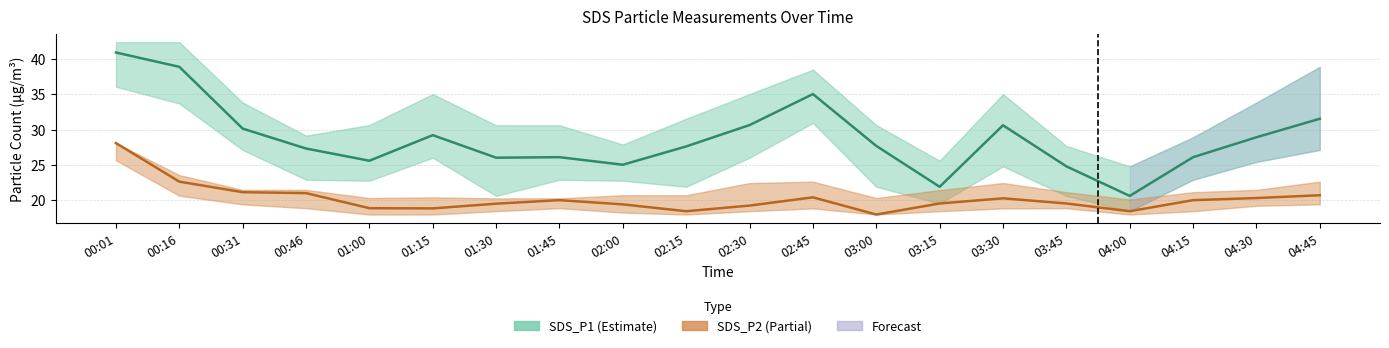

How many lines are shown in the chart?

2